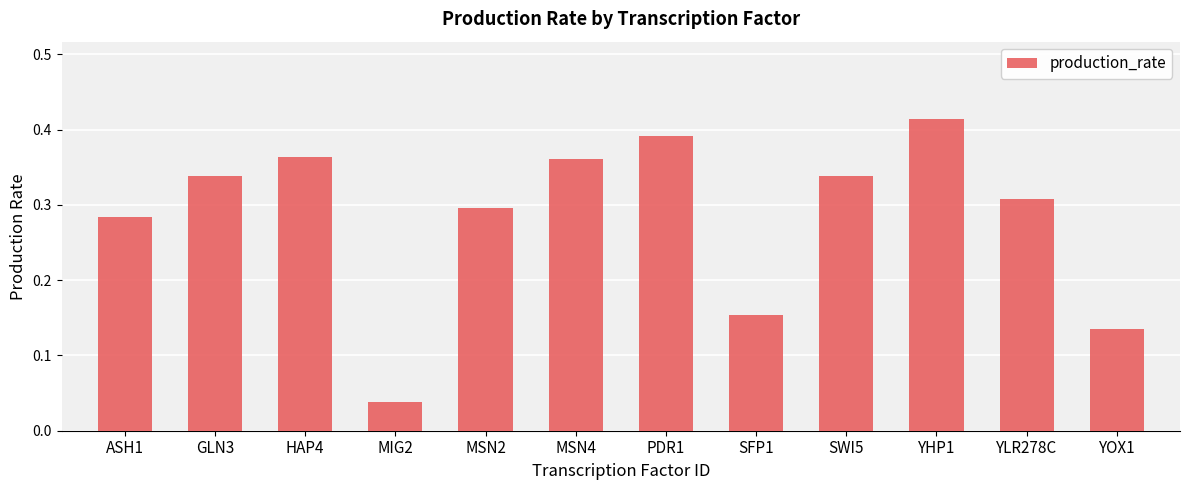

How many values are between 0 and 1?

12